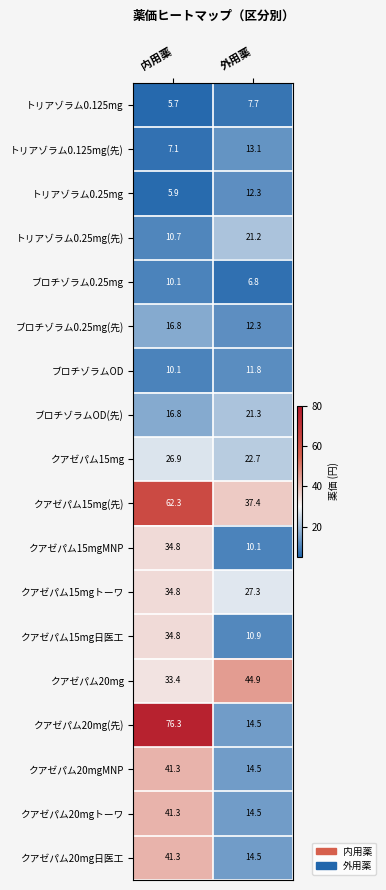

What is the total value across all series at 外用薬?

317.8